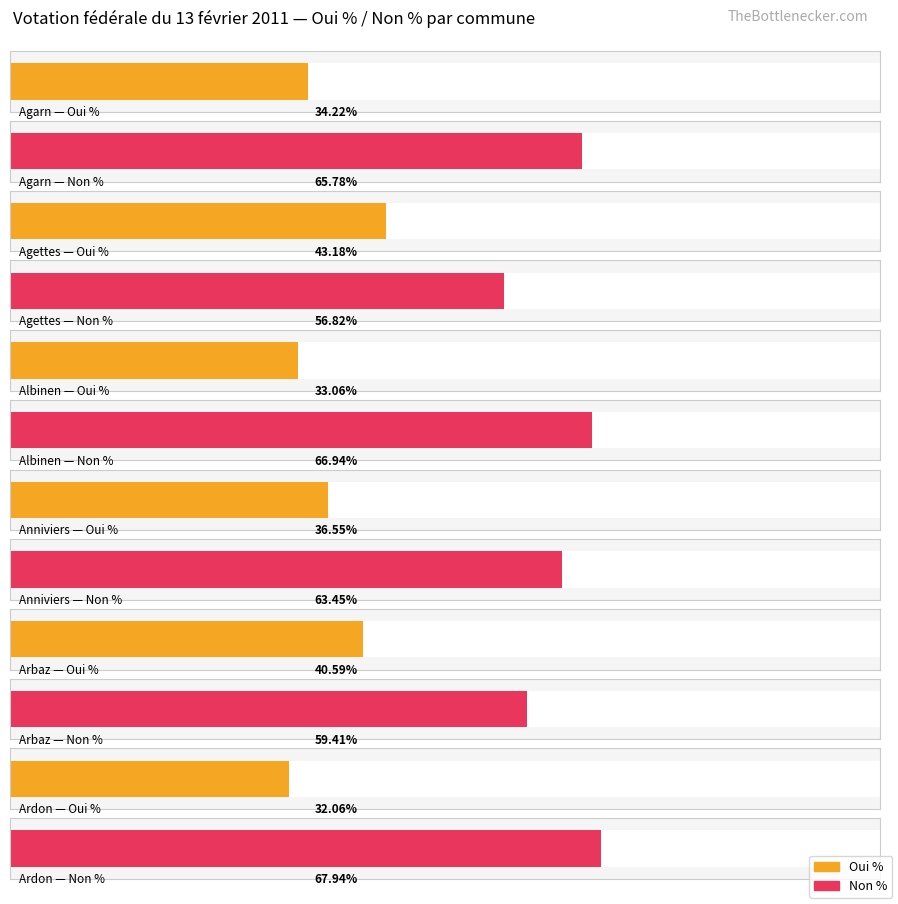

What value does the Oui % series have at Arbaz?

40.6